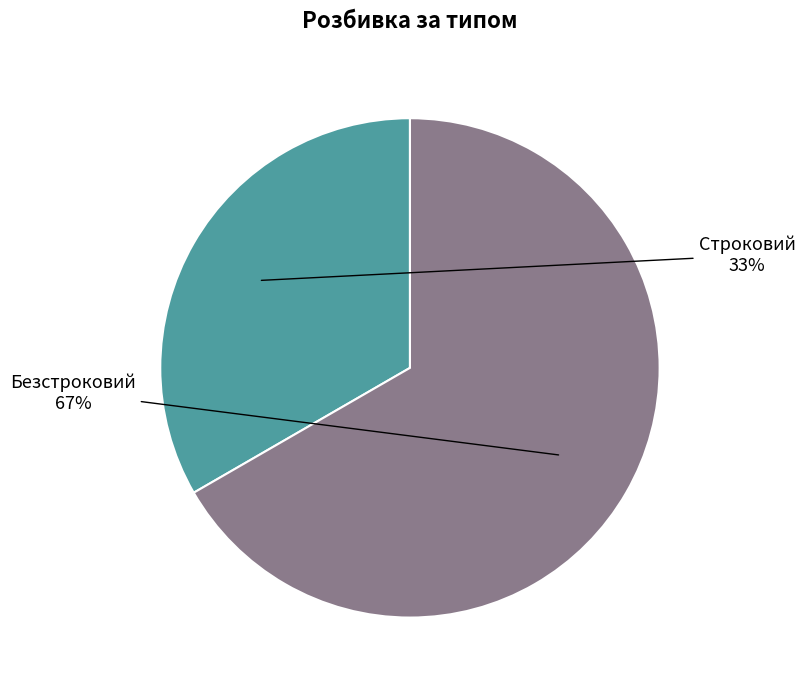

What is the largest slice in the pie chart?

Безстроковий